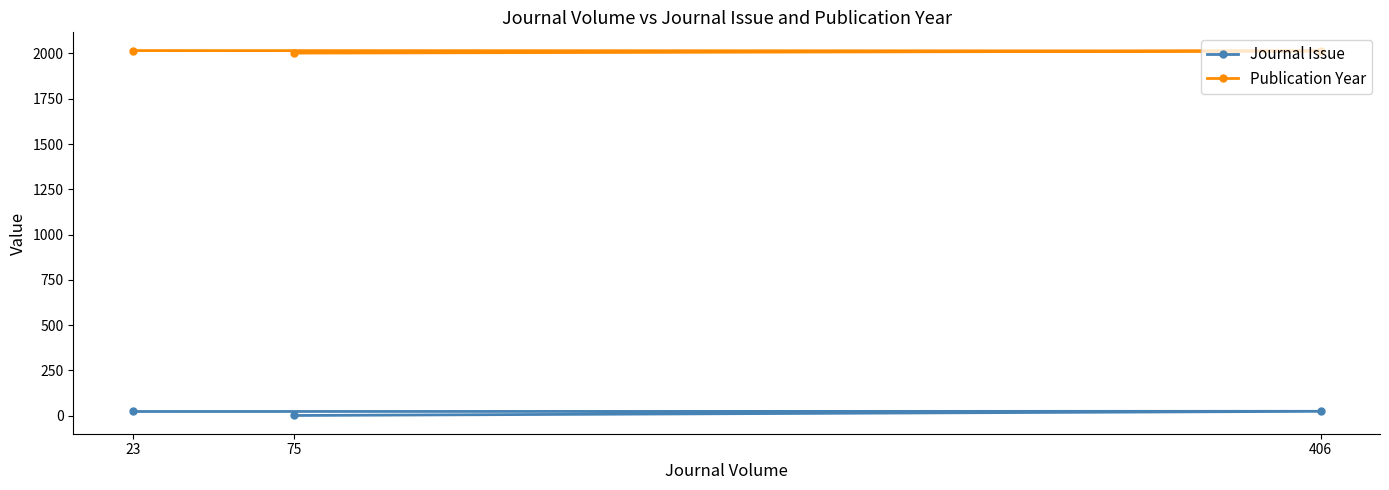

What is the difference between the highest and lowest values at 406?

1990